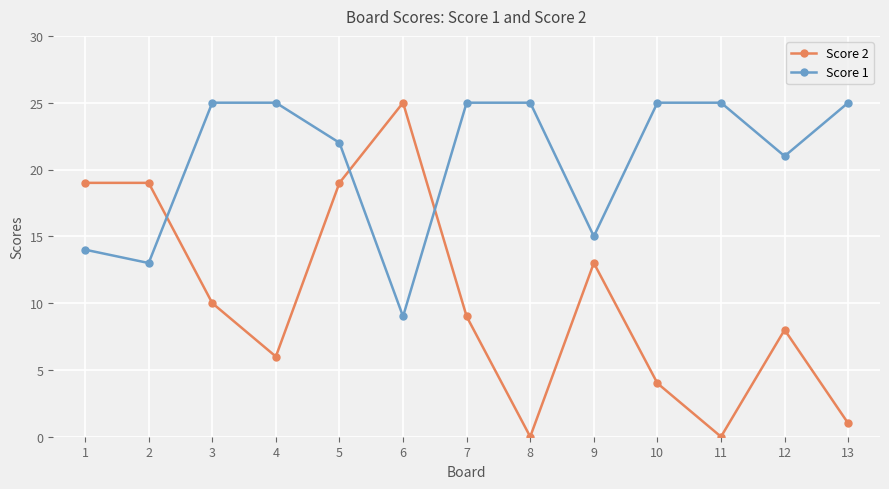

How many data points in Score 2 are less than 9?

6